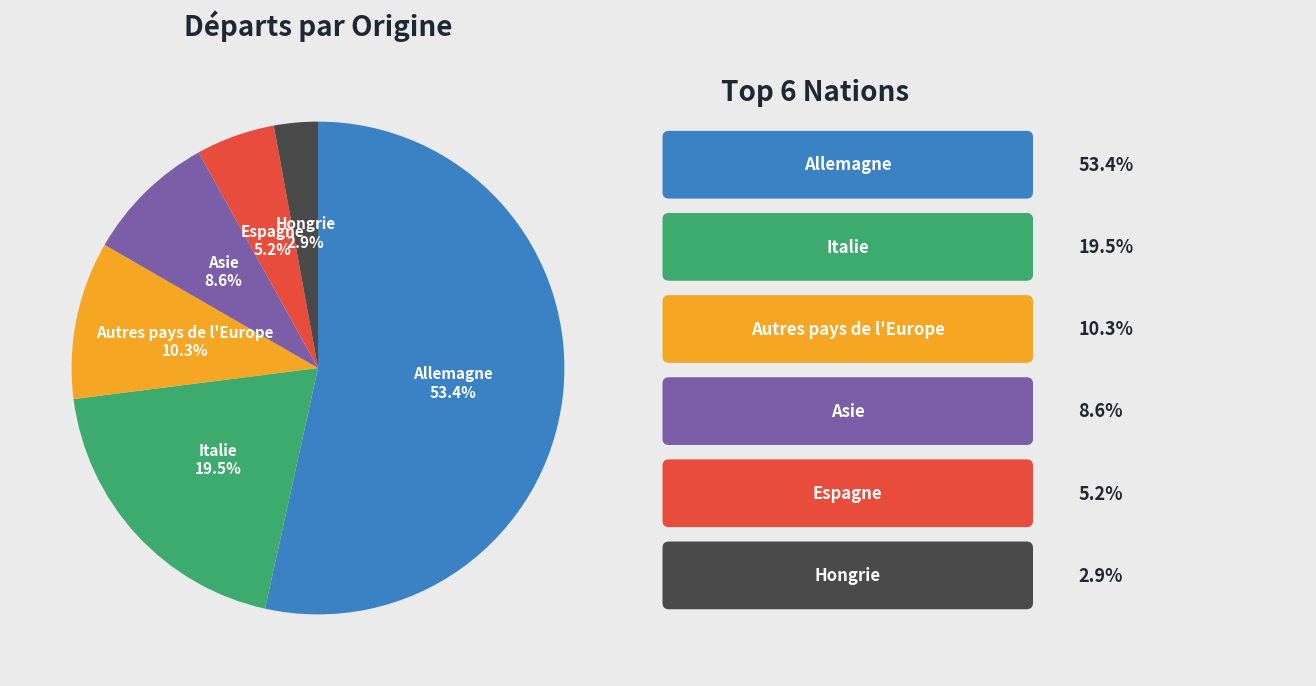

How many segments does this pie chart have?

6